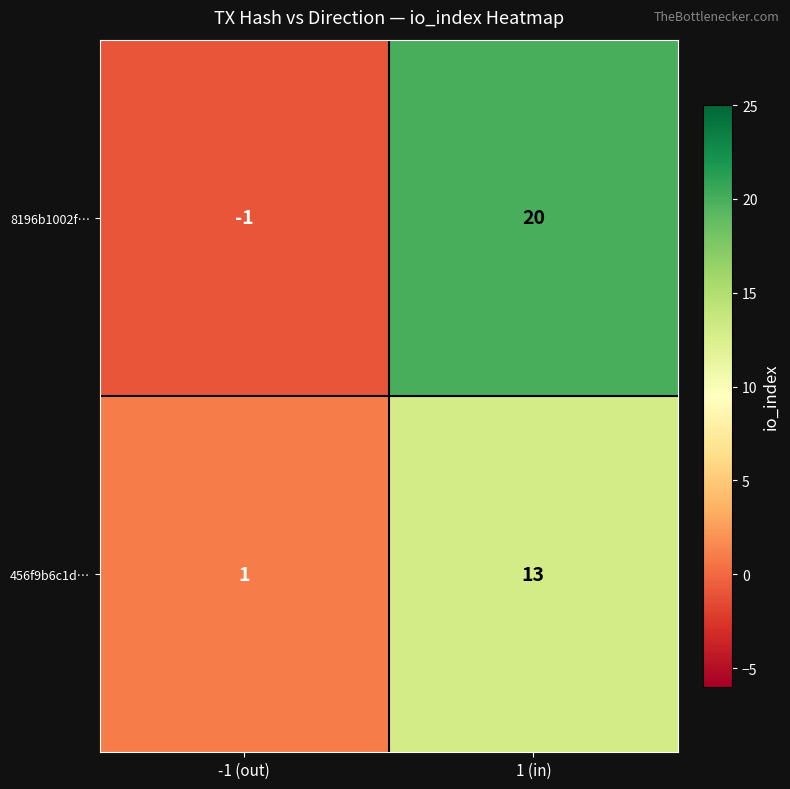

Reading right to left, list all the values displayed in this chart.

8196b1002f…: 20	-1
456f9b6c1d…: 13	1